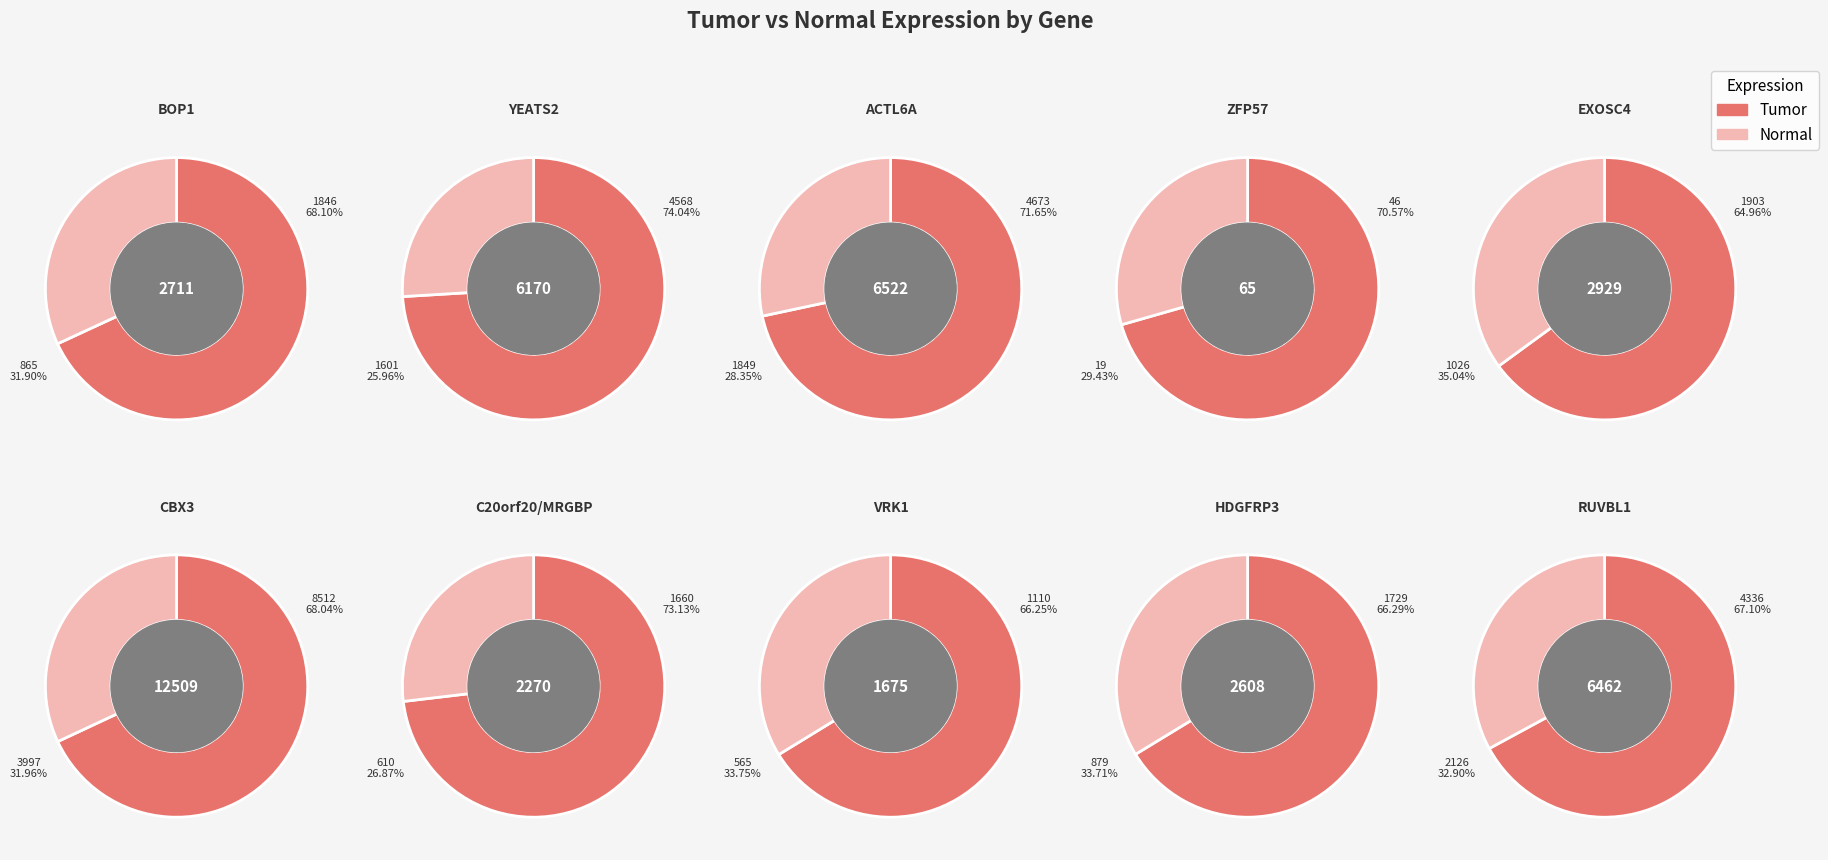

To the nearest percent, what is the combined percentage of VRK1 and HDGFRP3?

11%